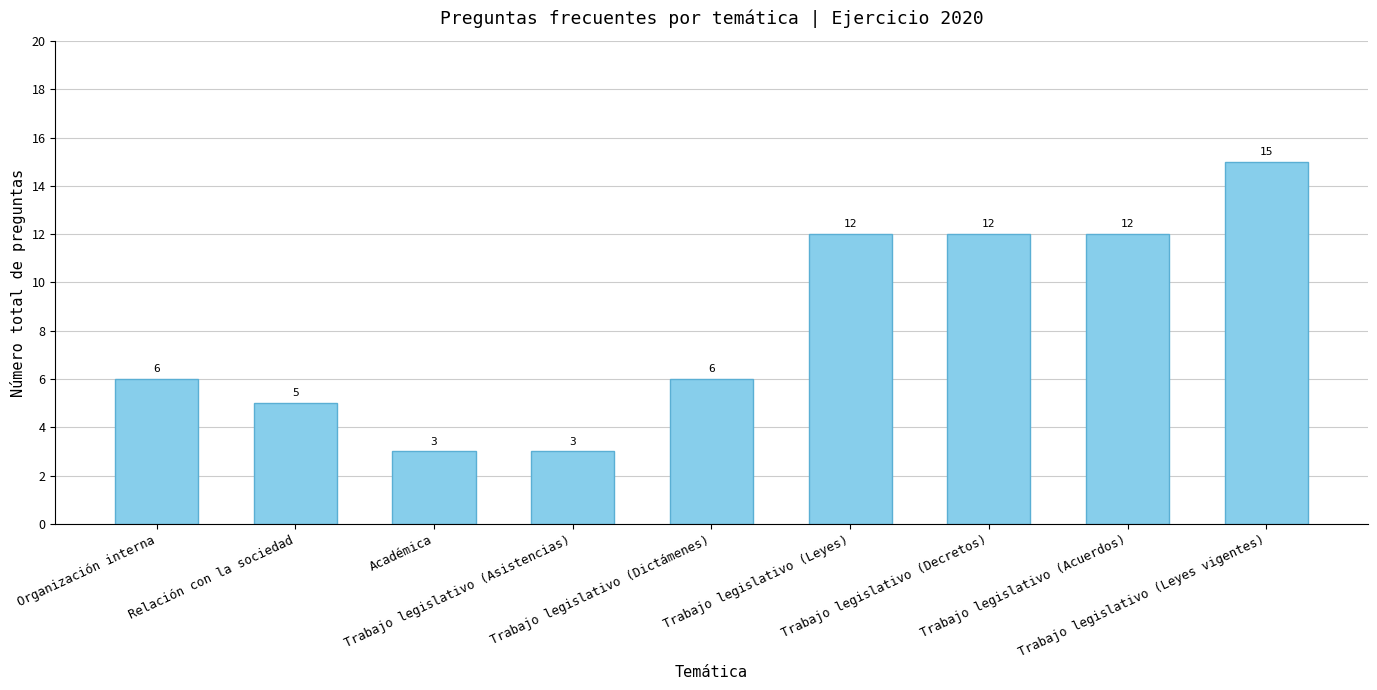

What is the difference between the second highest and minimum values?

9